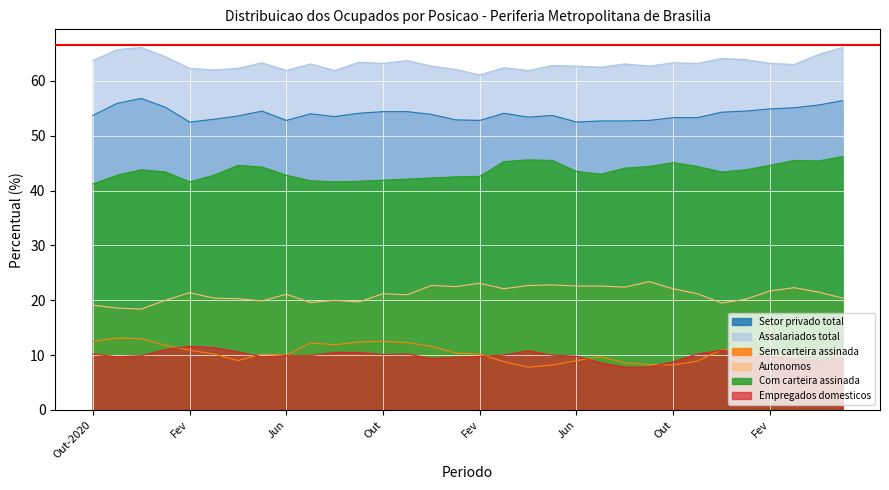

What is the difference between the maximum and minimum values in the Autonomos series?

5.0